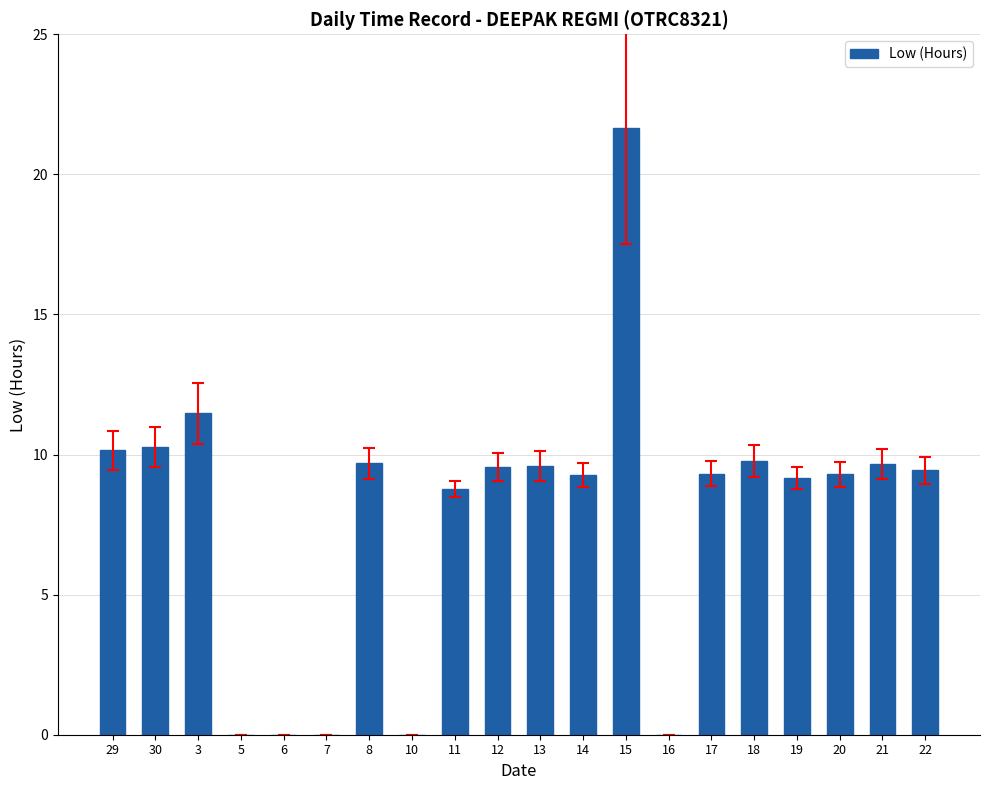

What is the sum of all values?

157.0